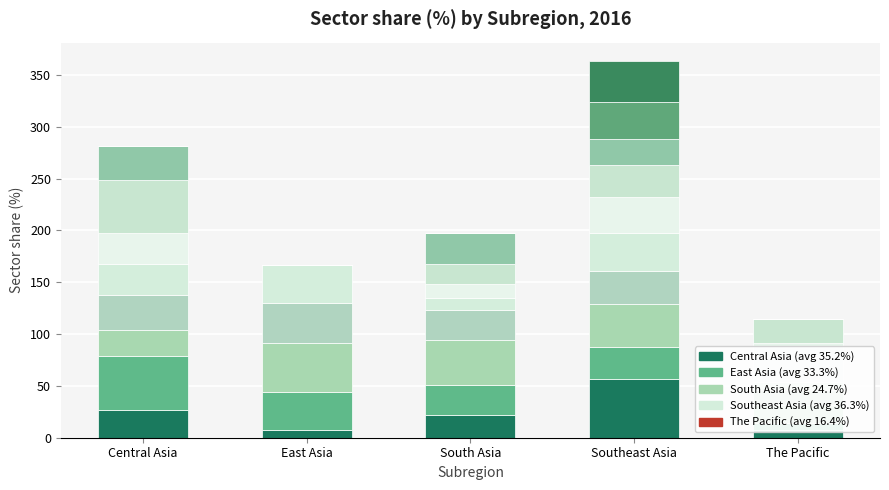

What is the label of the 5th bar from the left?

The Pacific